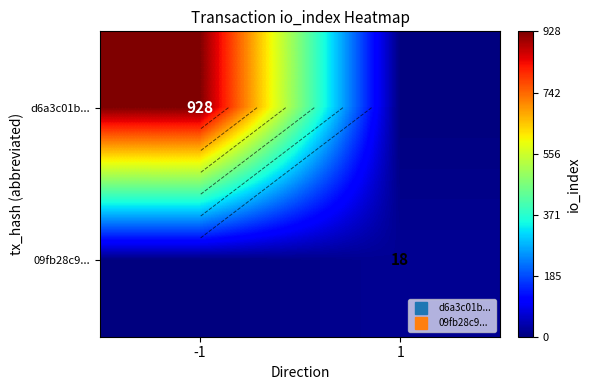

At which category is the sum across all series the highest?

-1